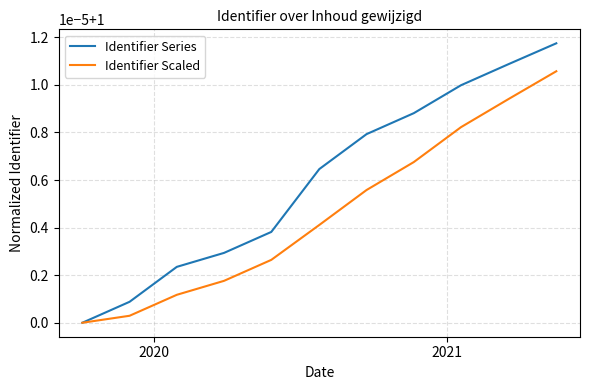

What is the value of the Identifier Series point at the 7th from the left?

1.0